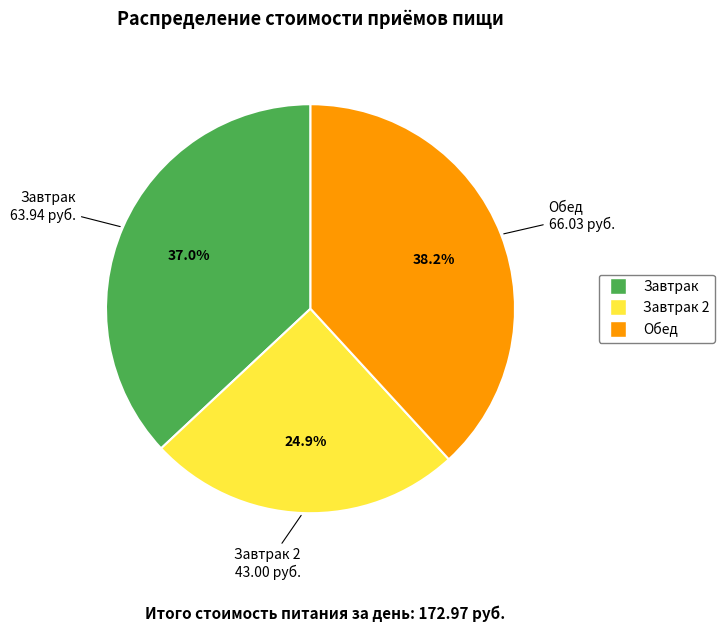

Is there any slice that represents more than half of the pie?

No